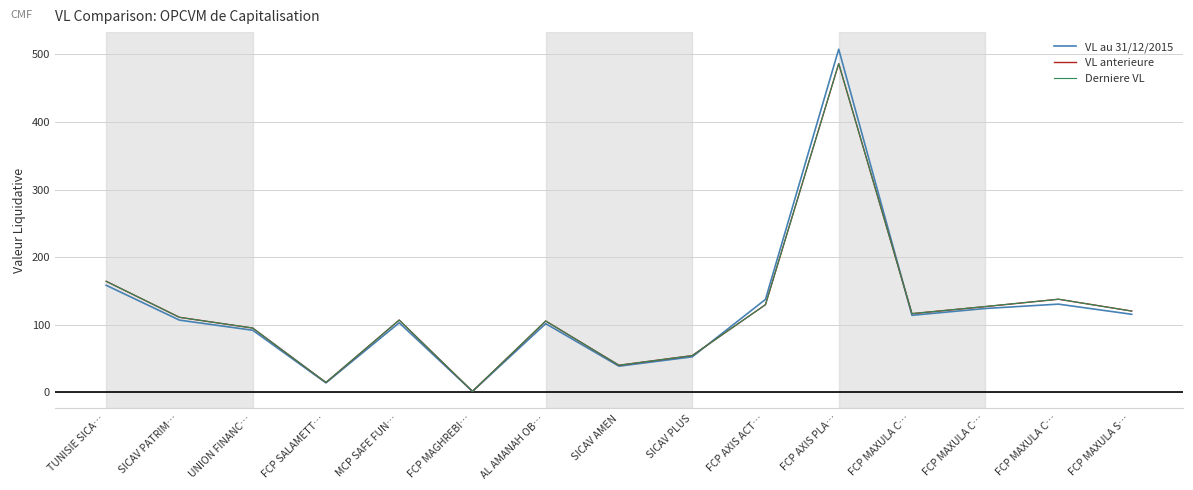

At which category does VL au 31/12/2015 reach its first local peak?

MCP SAFE FUN…